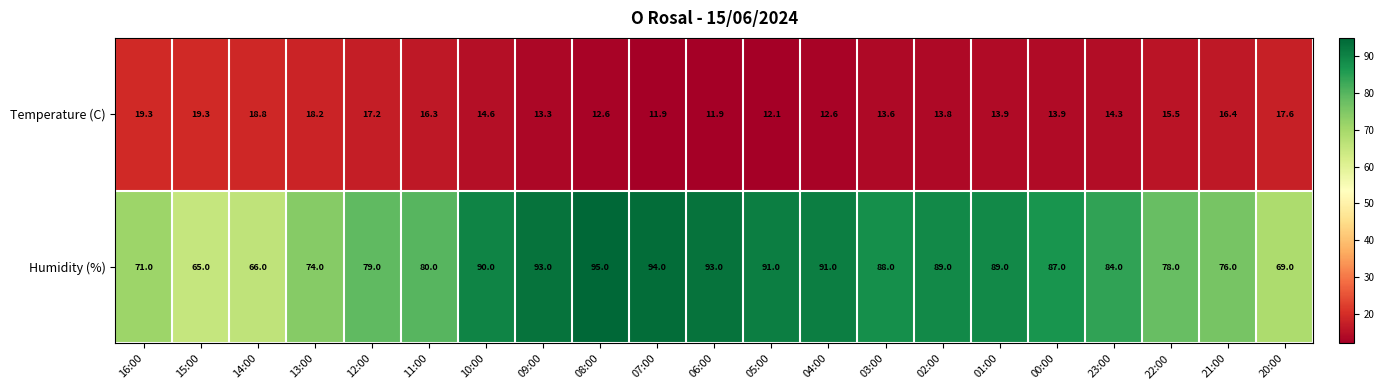

Which series has the largest total across all categories?

Humidity (%)